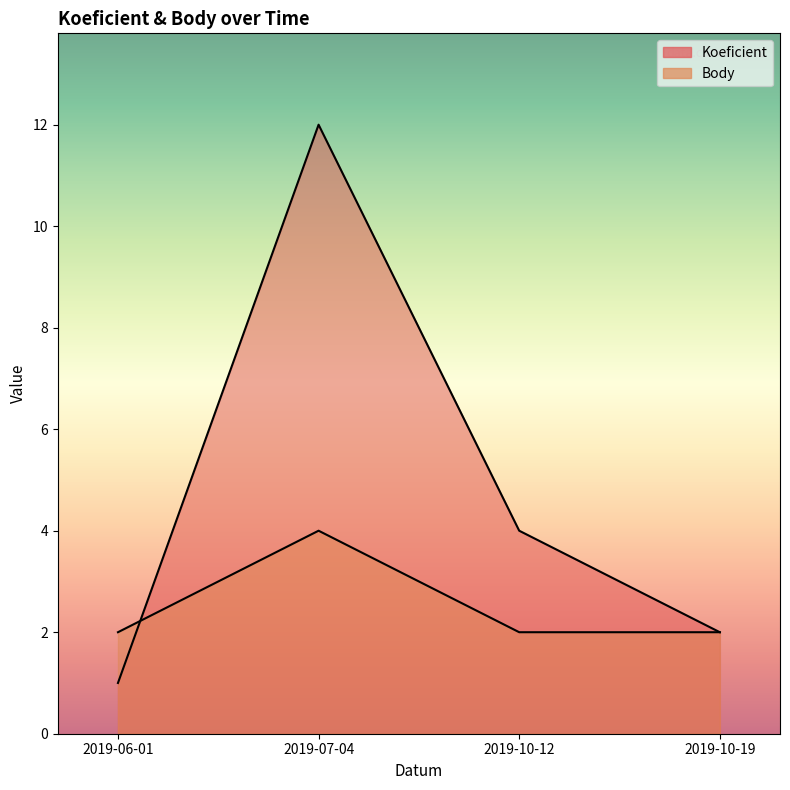

Which series has the widest spread of values?

Koeficient